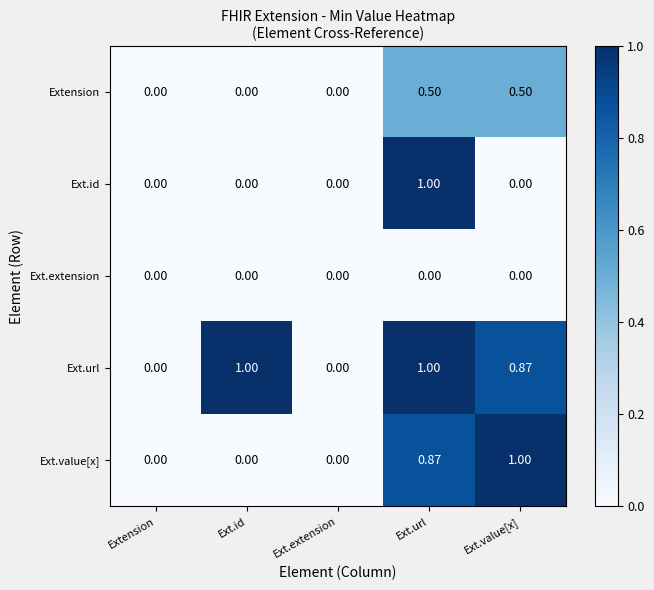

Which series changed the most between Ext.extension and Ext.value[x]?

Ext.value[x]